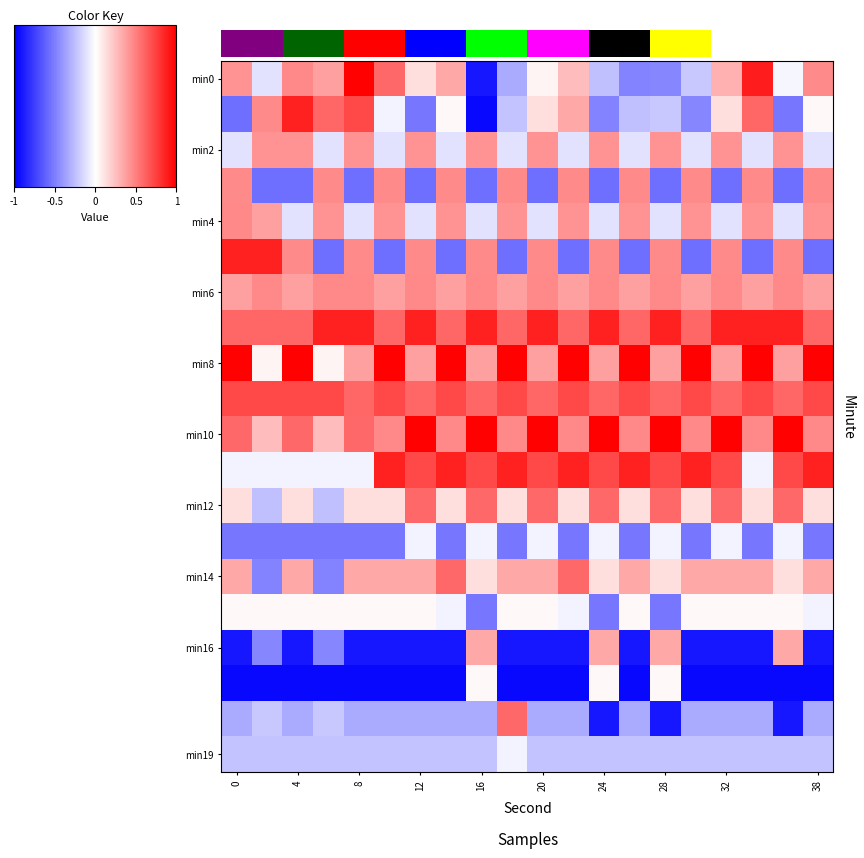

At which category is the sum across all series the highest?

32